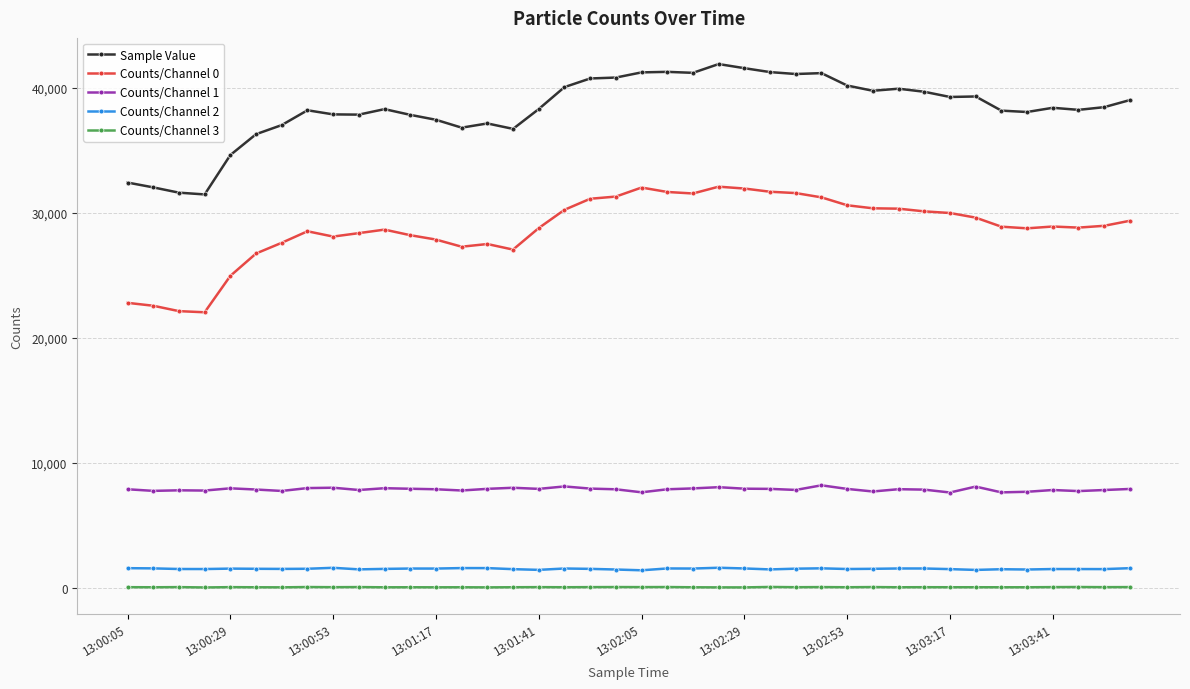

What is the difference between the maximum and minimum values in the Counts/Channel 3 series?

40